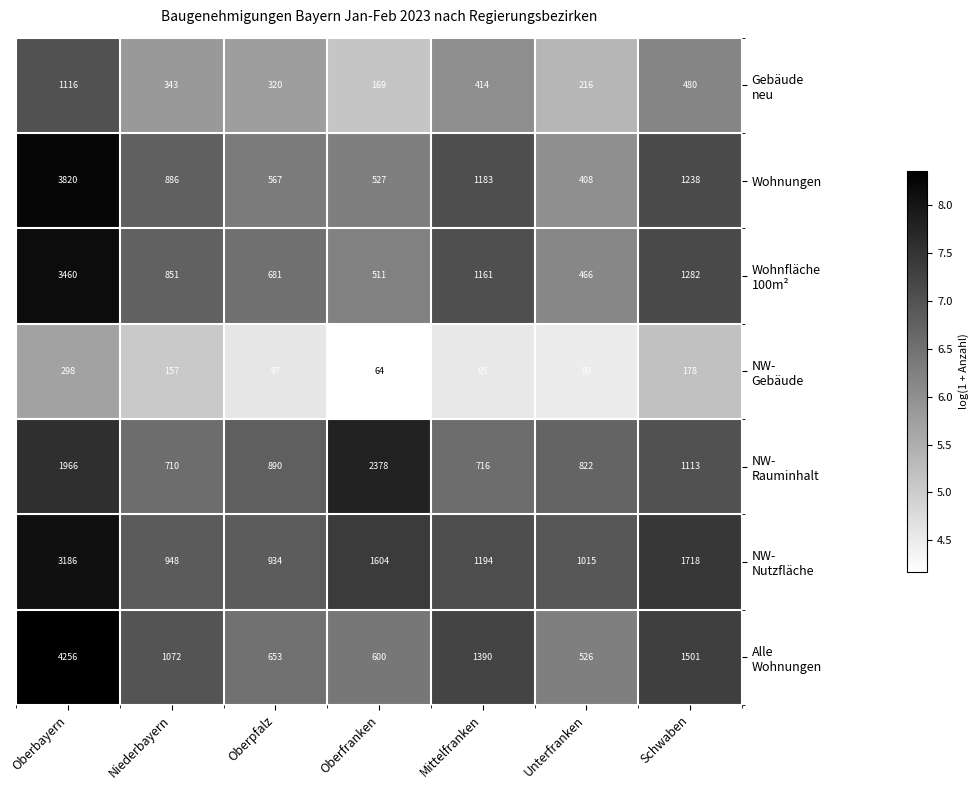

What is the difference between the highest and lowest values at Oberfranken?

2314